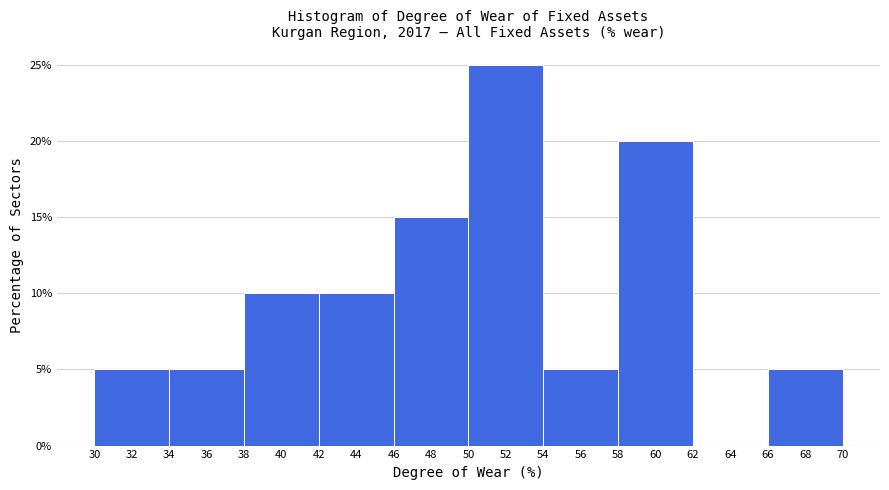

What is the height of the bar covering 30 to 34 on the x-axis? The values are not printed on the chart, so give them approximately, as read against the axis.

5